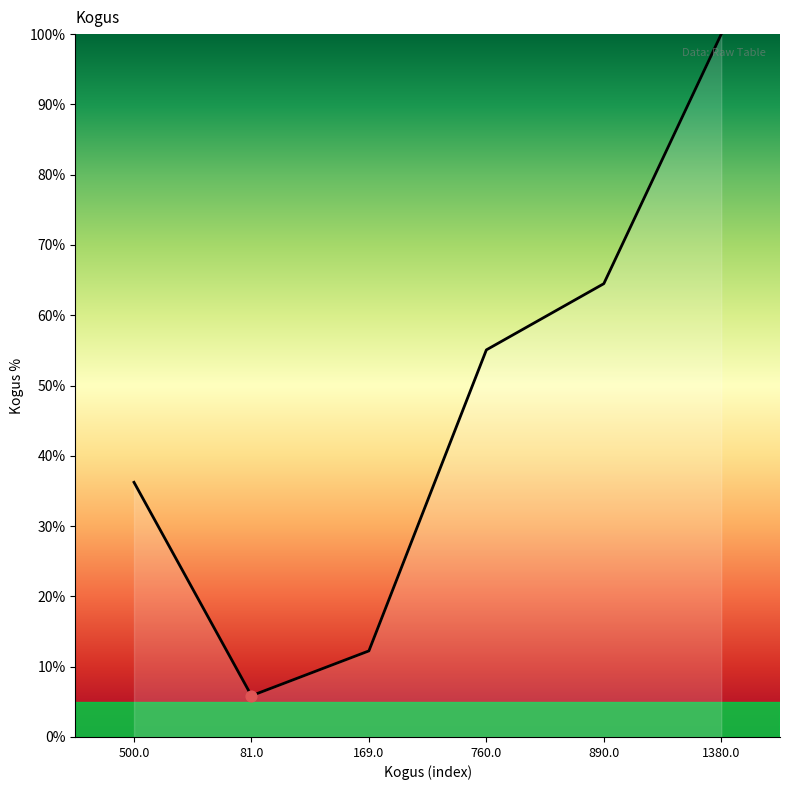

Which has a higher value, 890.0 or 81.0?

890.0